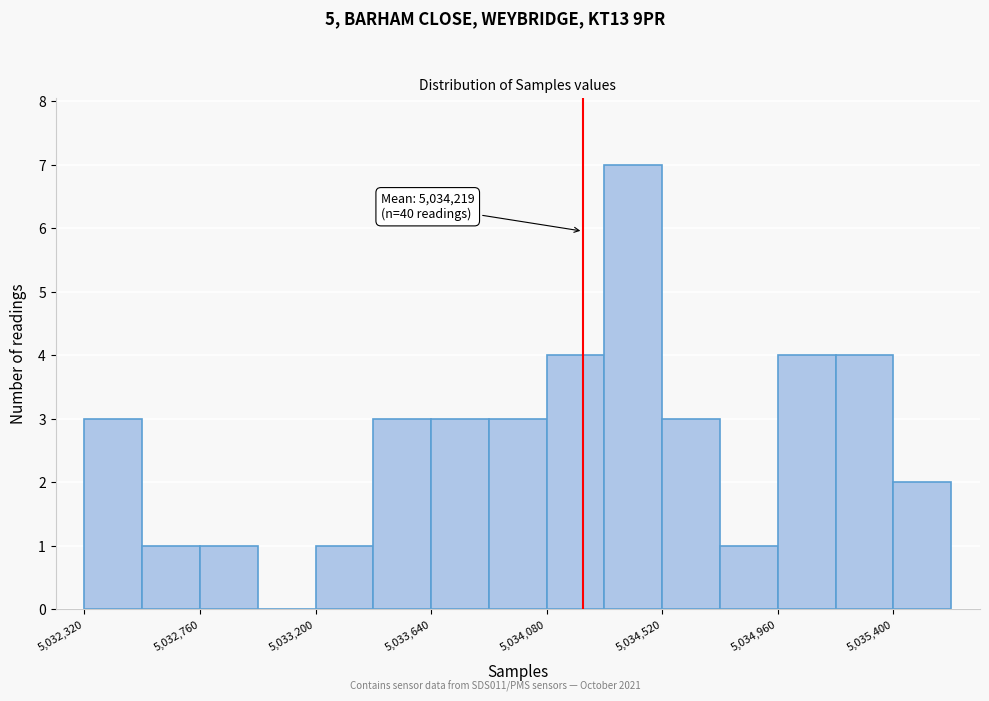

Which range on the x-axis has the tallest bar?

5034300 to 5034500